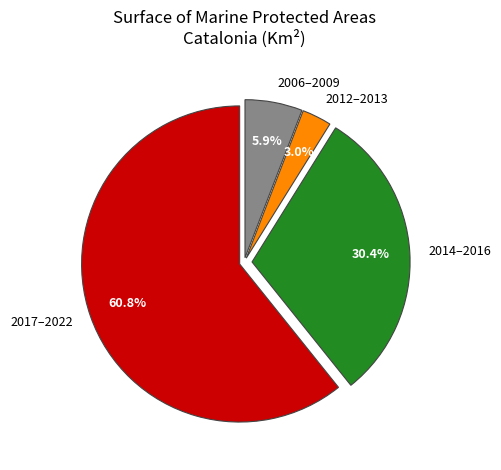

What percentage is NOT represented by 2012–2013?

97.0%